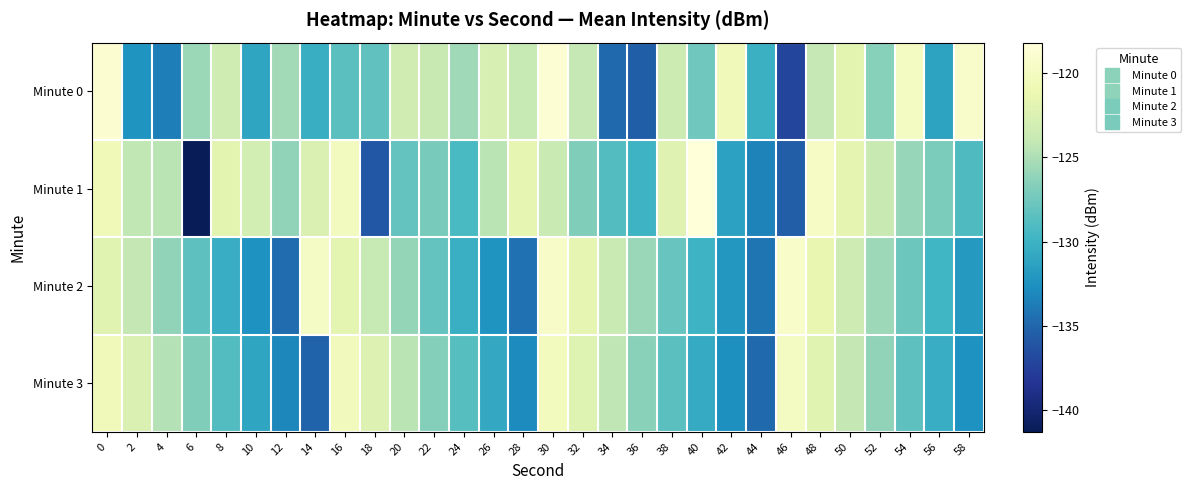

Reading left to right, transcribe all the data shown in this chart.

Minute 0: 0=-118.9	2=-132.3	4=-133.7	6=-125.7	8=-123.4	10=-131.0	12=-125.5	14=-130.3	16=-128.5	18=-128.3	20=-123.3	22=-123.8	24=-125.5	26=-122.7	28=-123.9	30=-118.7	32=-124.0	34=-134.9	36=-135.4	38=-123.6	40=-127.5	42=-120.4	44=-130.1	46=-137.2	48=-124.0	50=-121.9	52=-126.5	54=-119.8	56=-131.2	58=-119.2
Minute 1: 0=-120.6	2=-124.2	4=-124.5	6=-141.3	8=-121.8	10=-123.0	12=-126.1	14=-122.5	16=-120.1	18=-135.9	20=-128.1	22=-127.2	24=-129.3	26=-124.5	28=-121.6	30=-123.7	32=-126.8	34=-128.9	36=-130.0	38=-122.1	40=-118.2	42=-131.3	44=-133.4	46=-135.5	48=-119.6	50=-121.7	52=-123.8	54=-125.9	56=-127.0	58=-129.1
Minute 2: 0=-122.0	2=-124.1	4=-126.2	6=-128.3	8=-130.4	10=-132.5	12=-134.6	14=-119.7	16=-121.8	18=-123.9	20=-126.0	22=-128.1	24=-130.2	26=-132.3	28=-134.4	30=-119.5	32=-121.6	34=-123.7	36=-125.8	38=-127.9	40=-130.0	42=-132.1	44=-134.2	46=-119.3	48=-121.4	50=-123.5	52=-125.6	54=-127.7	56=-129.8	58=-131.9
Minute 3: 0=-120.5	2=-122.6	4=-124.7	6=-126.8	8=-128.9	10=-131.0	12=-133.1	14=-135.2	16=-120.3	18=-122.4	20=-124.5	22=-126.6	24=-128.7	26=-130.8	28=-132.9	30=-120.1	32=-122.2	34=-124.3	36=-126.4	38=-128.5	40=-130.6	42=-132.7	44=-134.8	46=-119.9	48=-122.0	50=-124.1	52=-126.2	54=-128.3	56=-130.4	58=-132.5